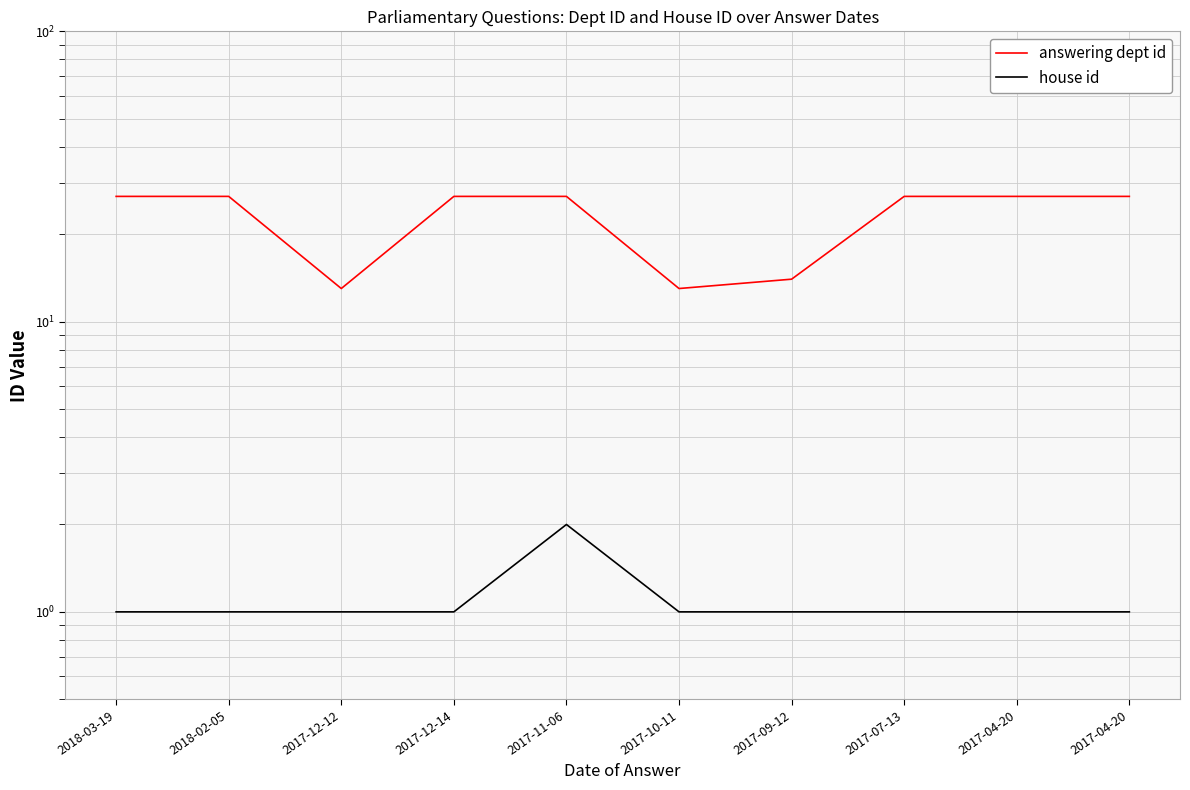

What is the average value of the answering dept id series?

23